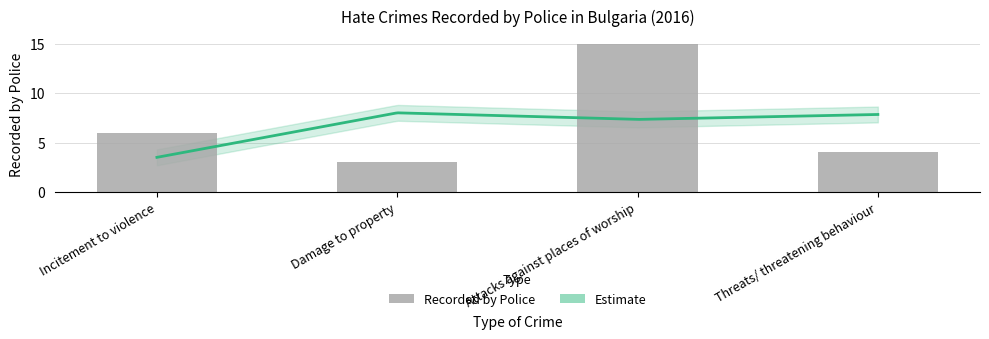

Approximately how many times larger is the value at Incitement to violence compared to Threats/ threatening behaviour?

1.5